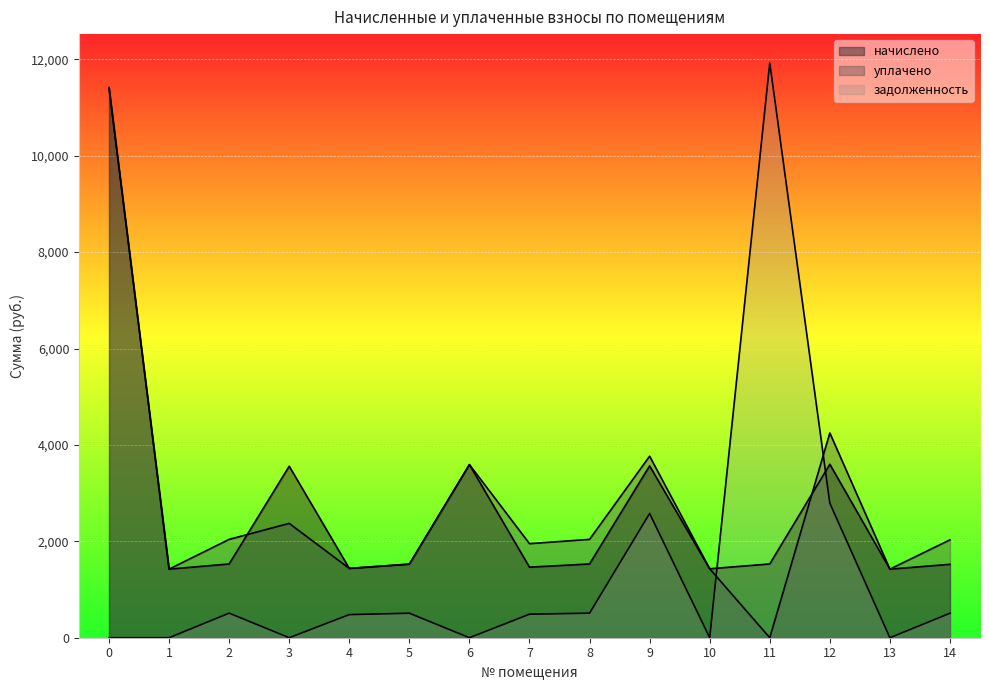

What are all the series names shown in the legend?

начислено, уплачено, задолженность